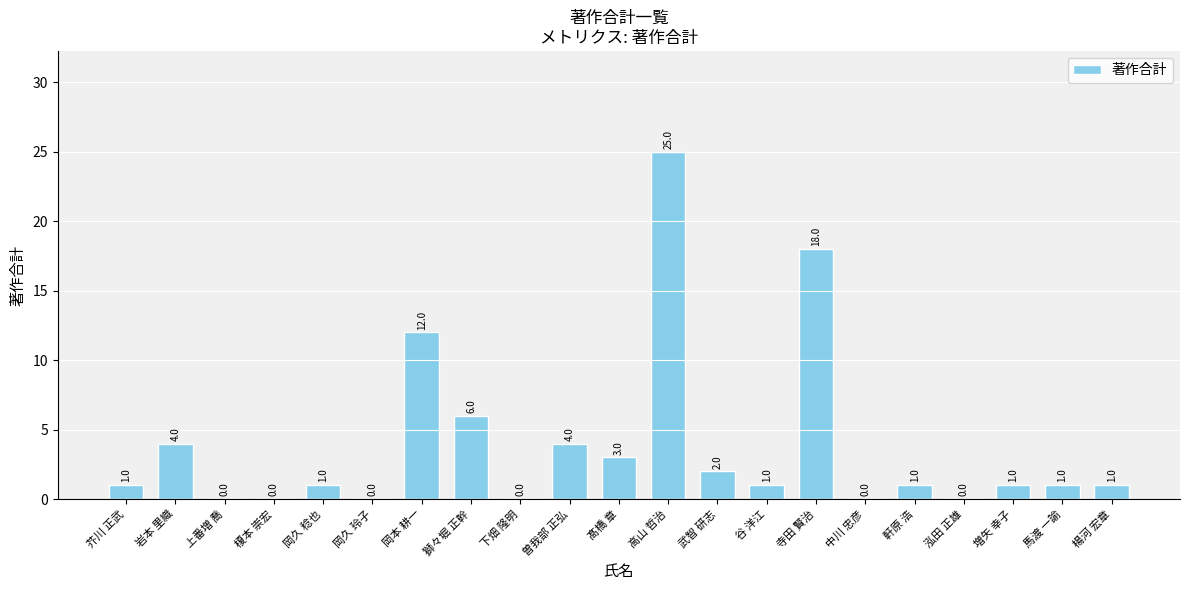

The value at 榎本 崇宏 is 0. True or false?

True